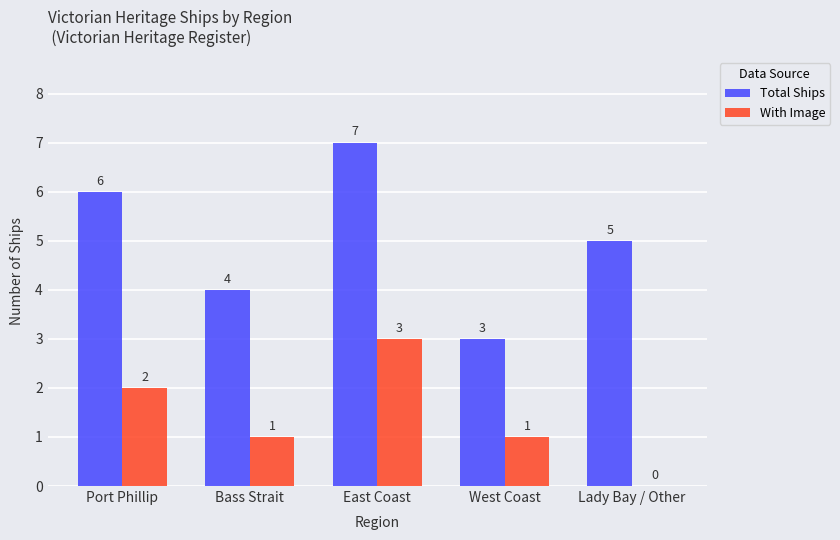

How many data points does each series have?

5